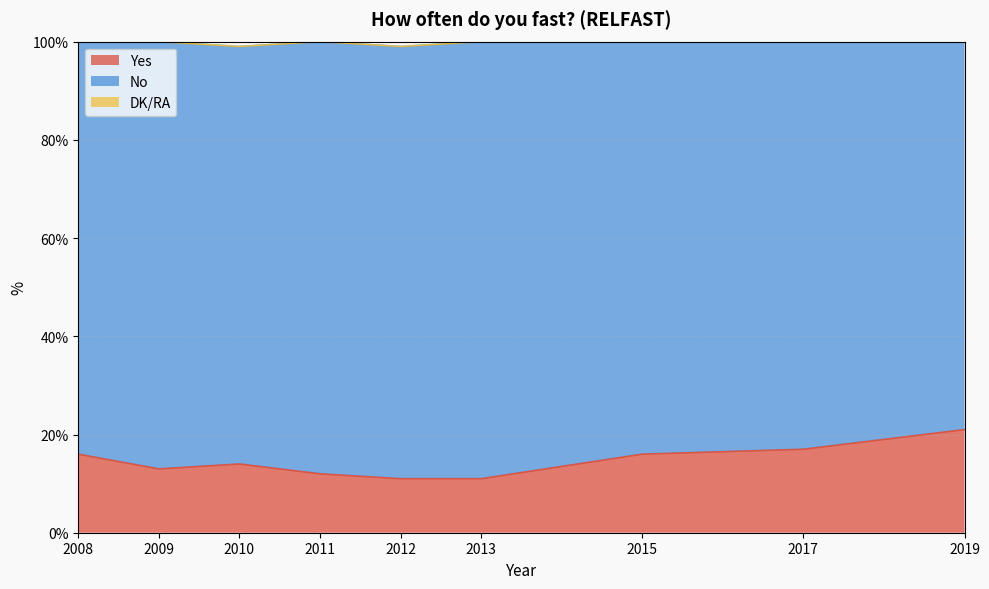

What is the highest value of the No series?

89